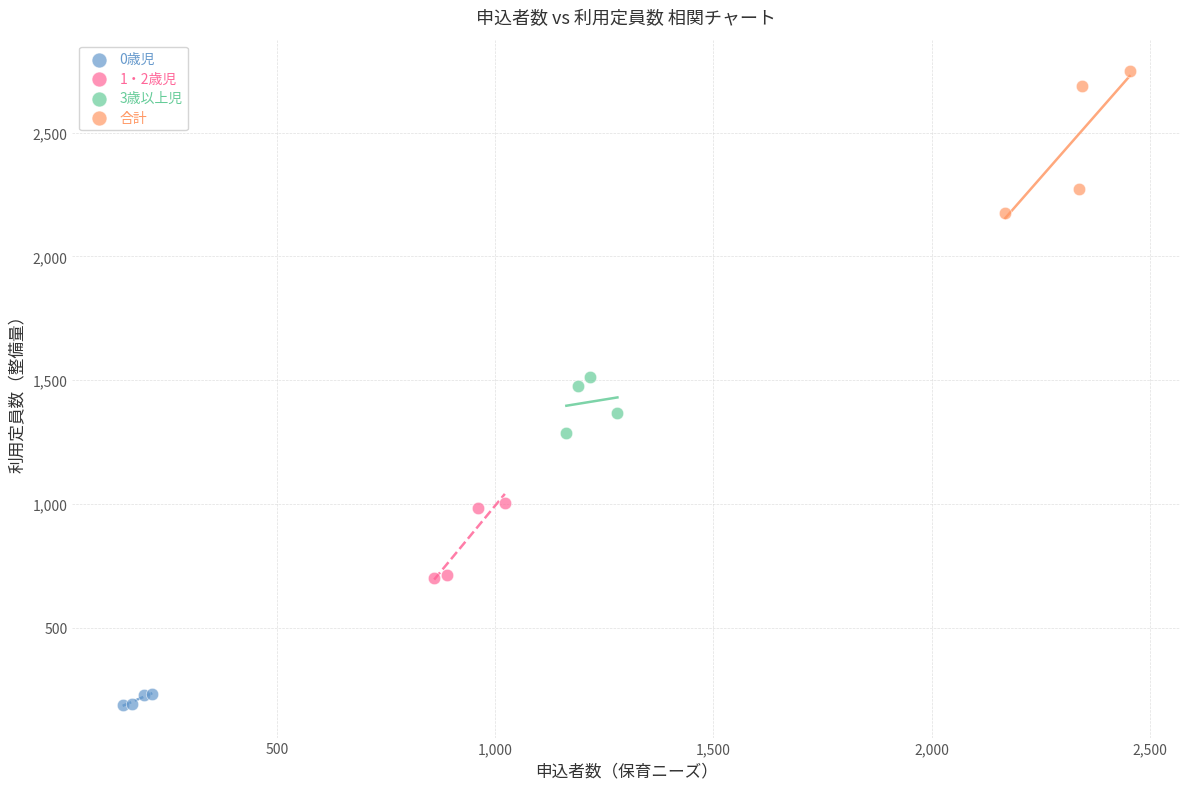

Which series has the largest Y range (max minus min)?

合計